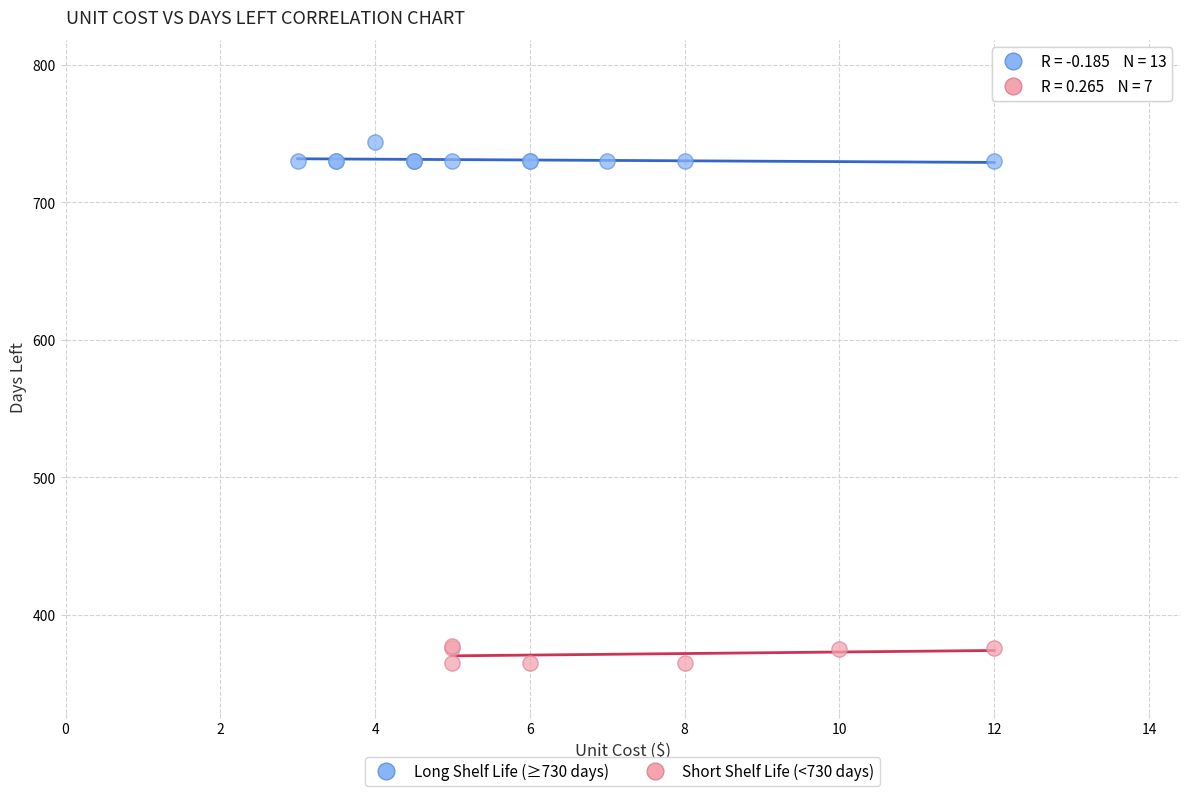

Which series contains the highest Y value?

Long Shelf Life (≥730 days)